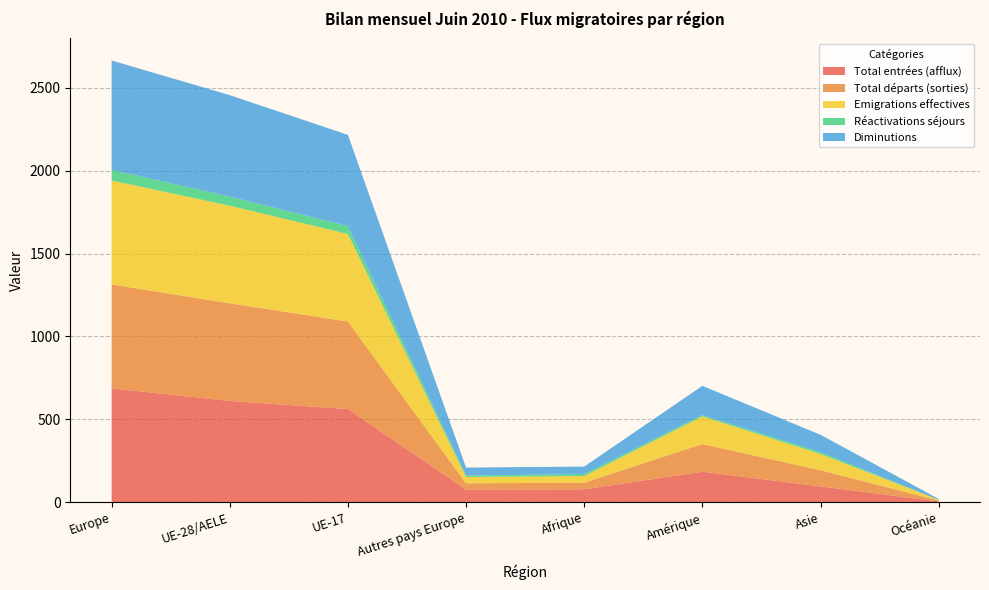

Reading right to left, extract all data points from this chart.

Total entrées (afflux): 5	95	184	78	76	562	611	687
Total départs (sorties): 5	98	167	40	38	528	589	627
Emigrations effectives: 5	98	167	40	38	528	589	627
Réactivations séjours: 0	11	7	12	9	48	55	64
Diminutions: 5	105	177	45	48	550	612	660